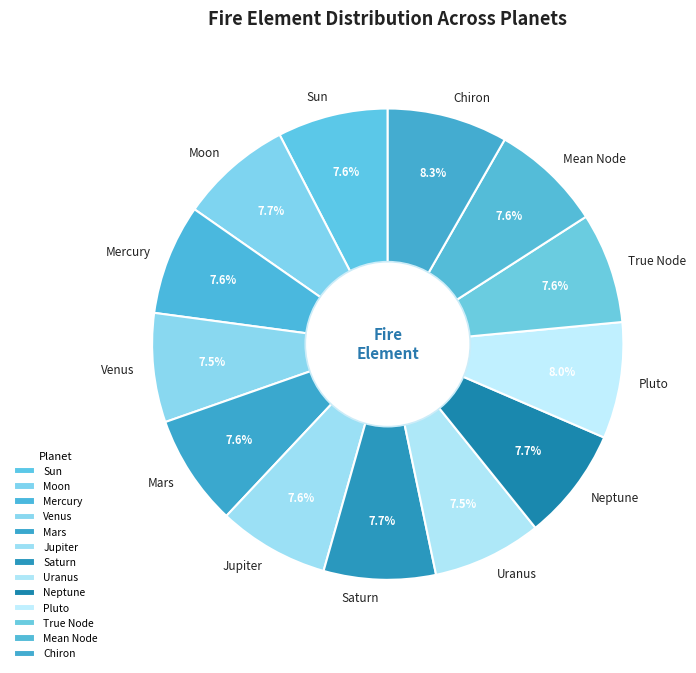

What is the ratio of the value at Venus to the value at Mars?

1.0